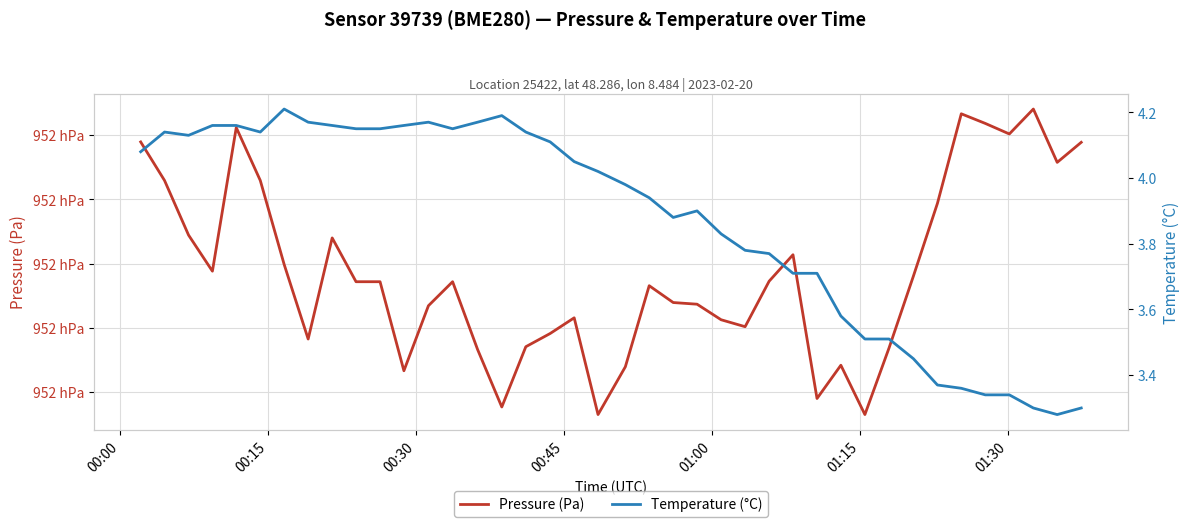

How many data points in Pressure (Pa) are above 95158?

22